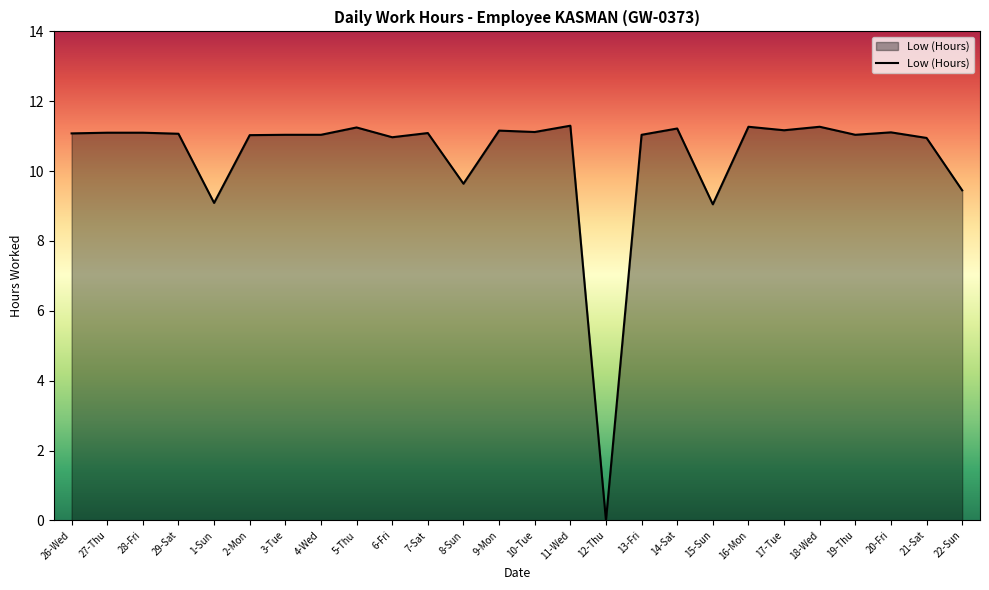

Between 26-Wed and 14-Sat, which is larger?

14-Sat